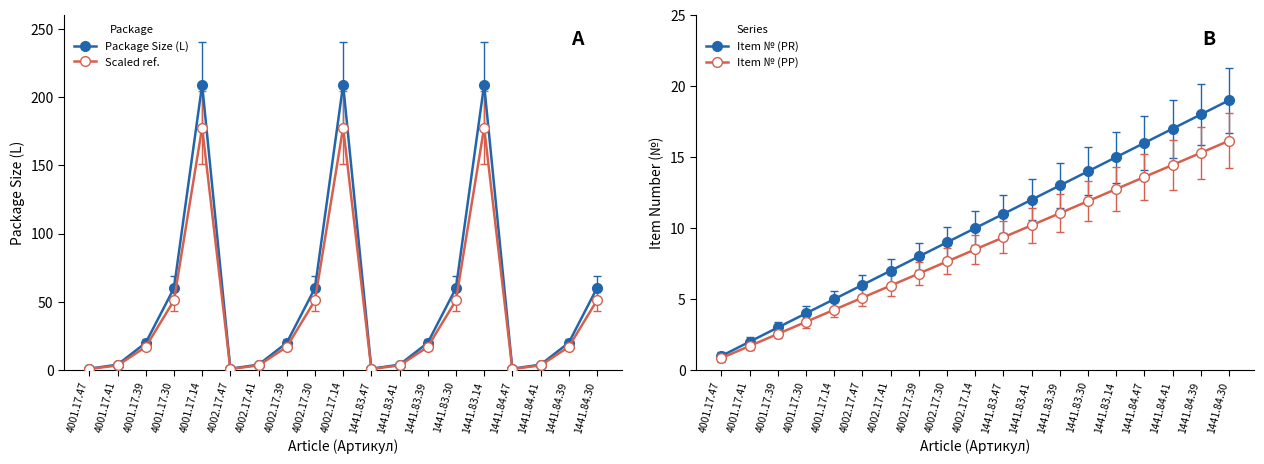

Between which two adjacent categories do Item № (PR) and Scaled ref. first intersect?

4001.17.47 and 4001.17.41